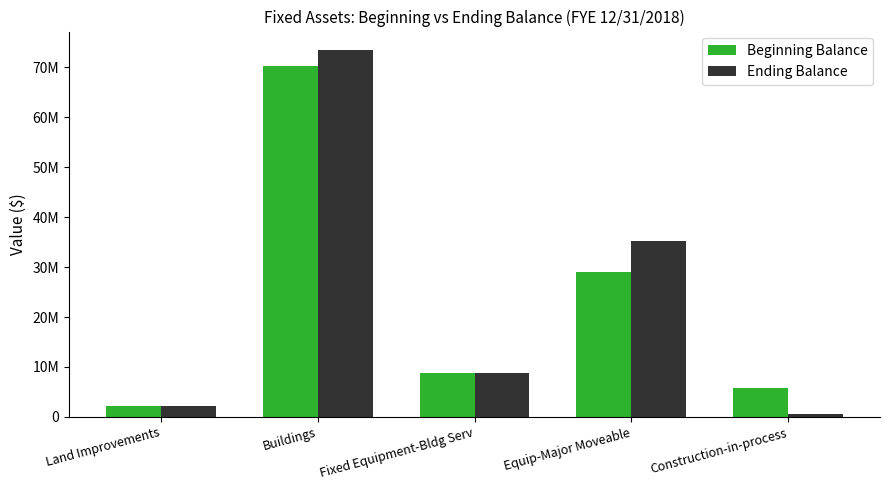

What are all the series names shown in the legend?

Beginning Balance, Ending Balance